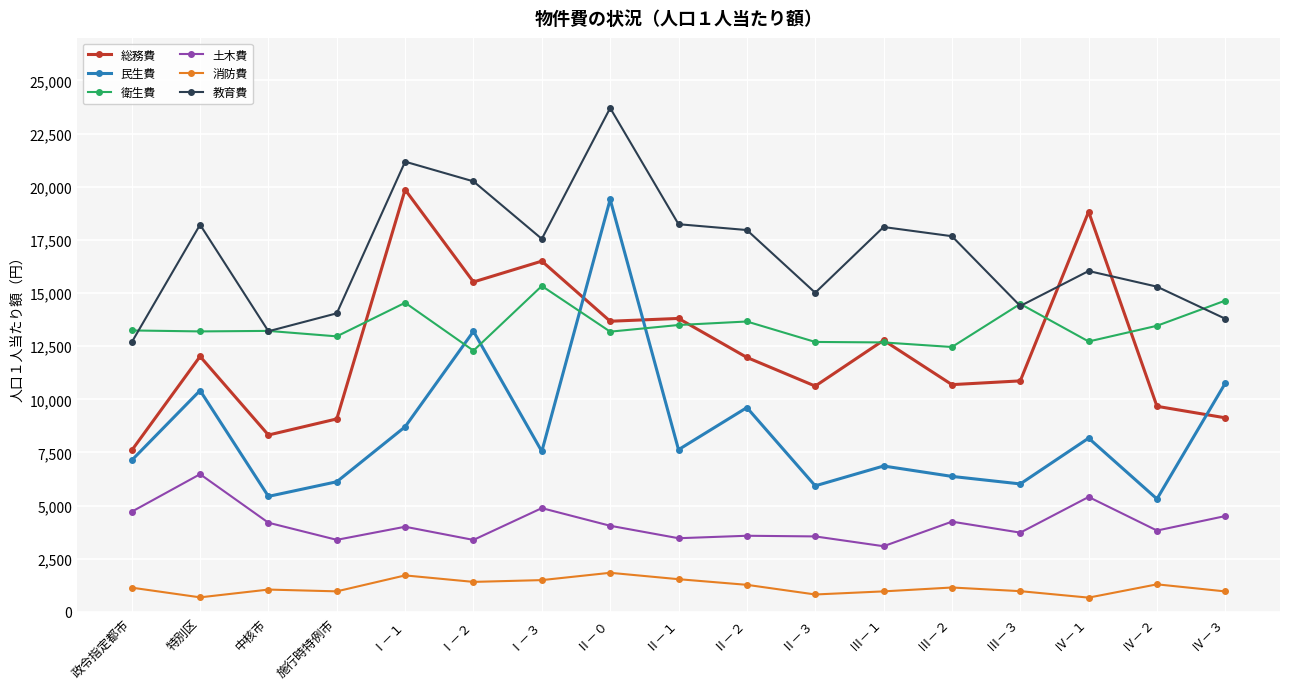

How many values in the 教育費 series are below 17546?

8